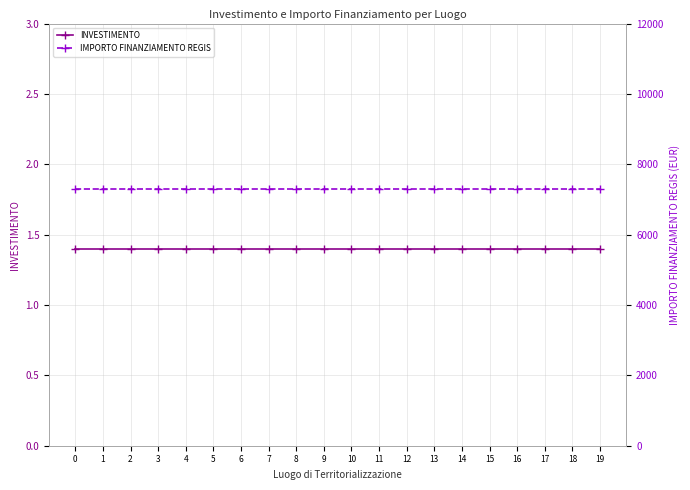

What is the difference between the highest and lowest values at 2?

7299.6